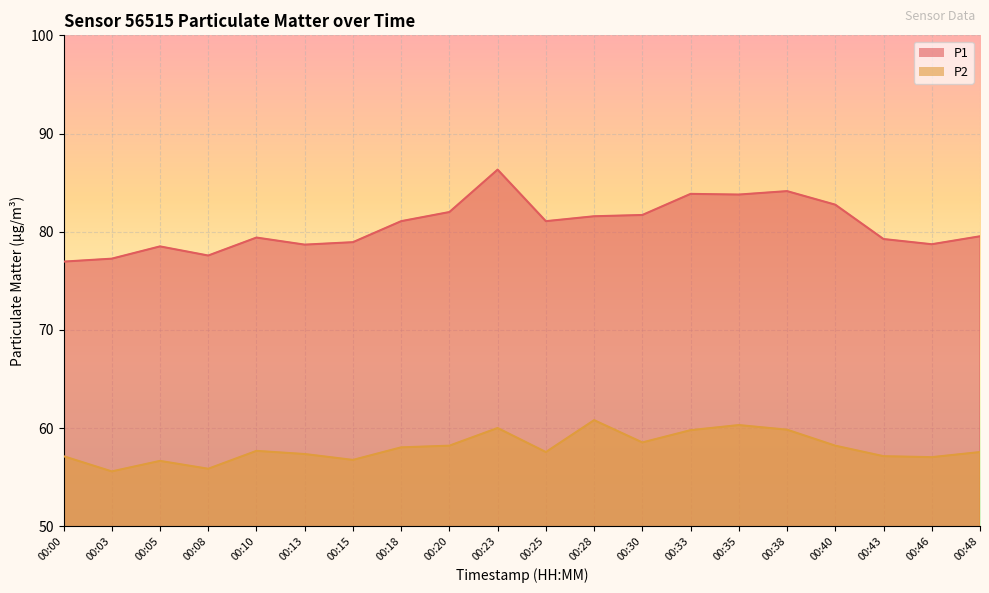

Where is the first local maximum for P1?

00:05